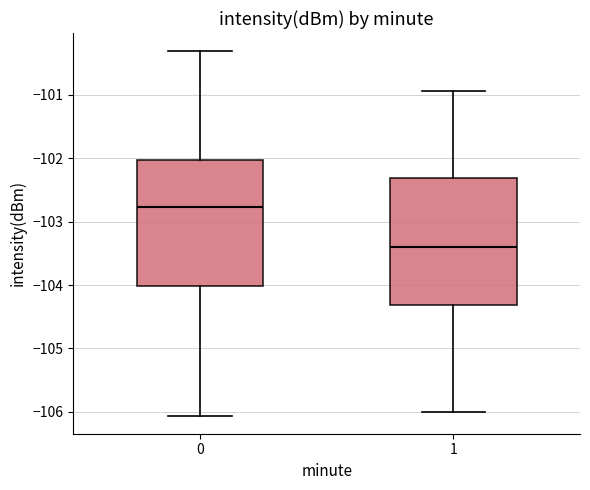

Reading left to right, read every box against the y-axis: the position of its median line, the range the box covers, and the ends of its whiskers. The values are not printed on the chart, so give them approximately, as read against the axis.

0: median -102.8, box -104.0 to -102.0, whiskers -106.1 to -100.3
1: median -103.4, box -104.3 to -102.3, whiskers -106.0 to -100.9